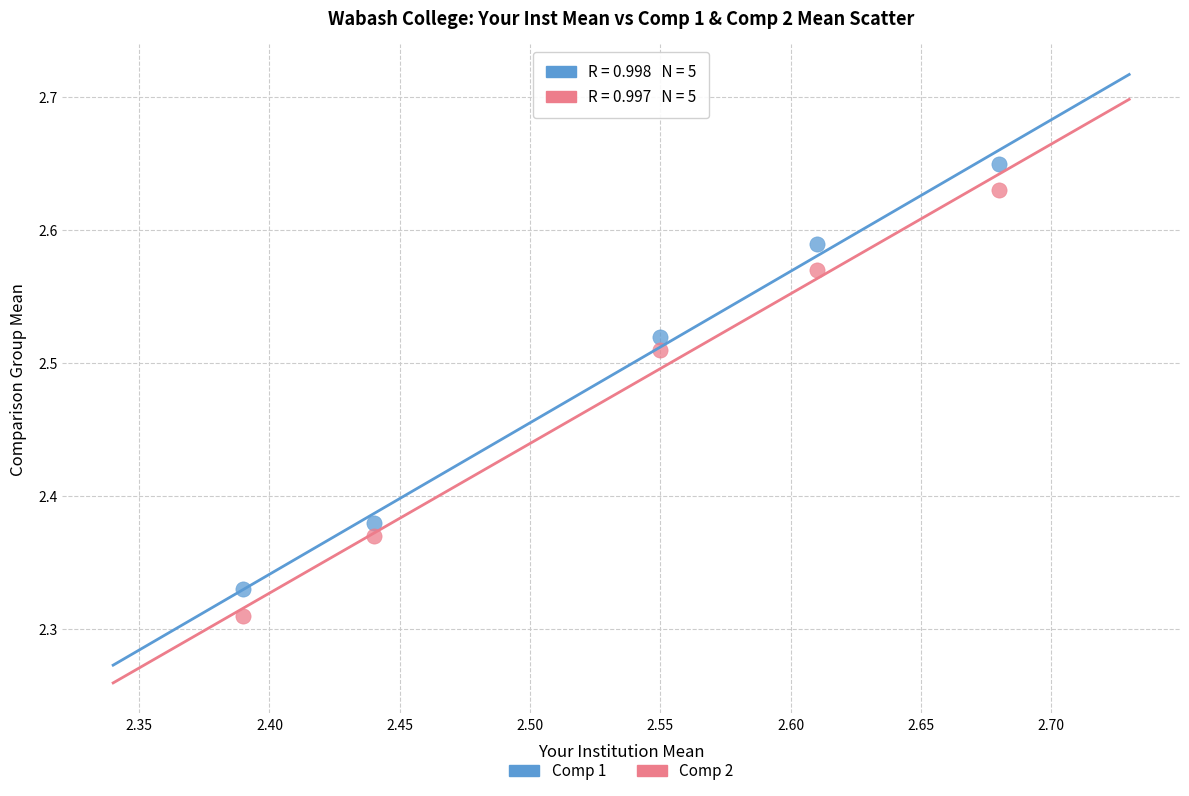

What are all the series names shown in the legend?

Comp 1, Comp 2